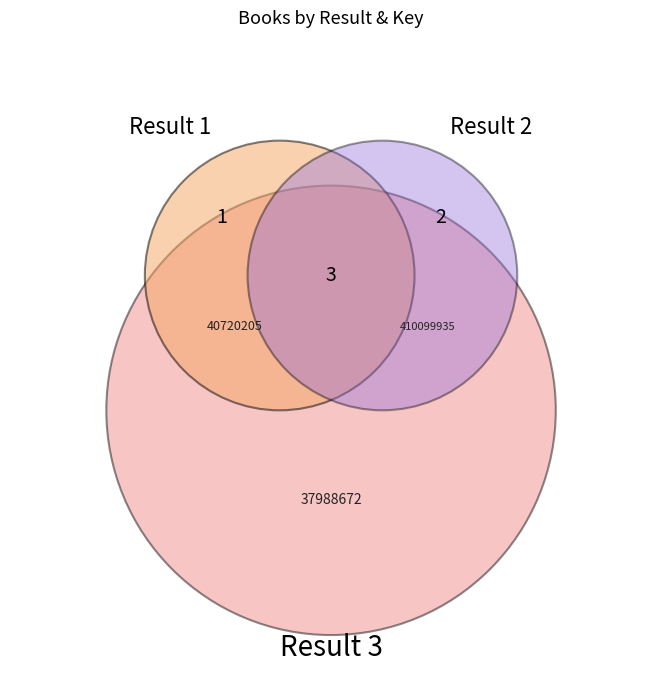

Between 3 and 2, which is larger?

2